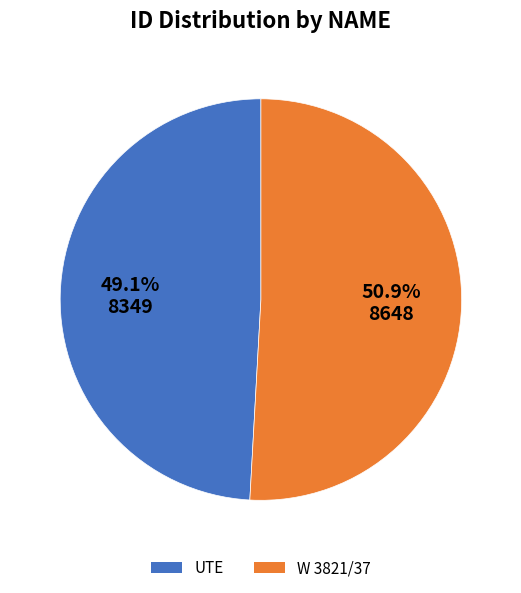

True or false: W 3821/37 accounts for 51% of the total.

True